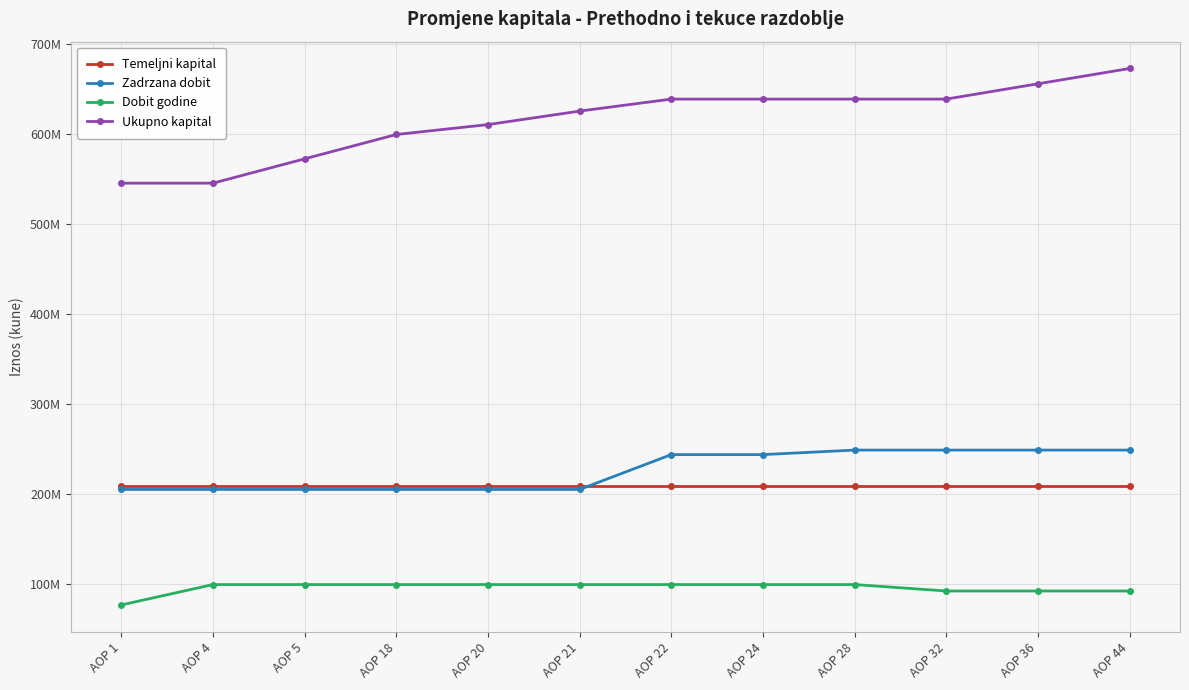

Between which two adjacent categories do Zadrzana dobit and Temeljni kapital first intersect?

AOP 21 and AOP 22